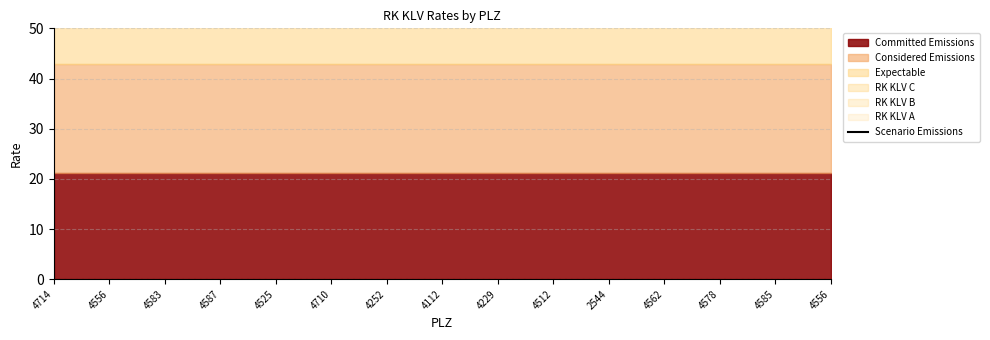

At which category does the chart reach its peak across all series?

4714